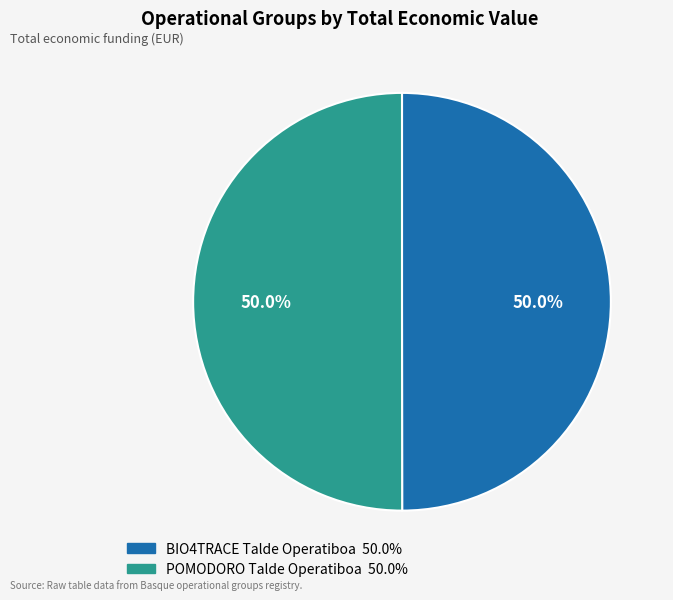

What percentage do BIO4TRACE Talde Operatiboa and POMODORO Talde Operatiboa together represent?

100.0%